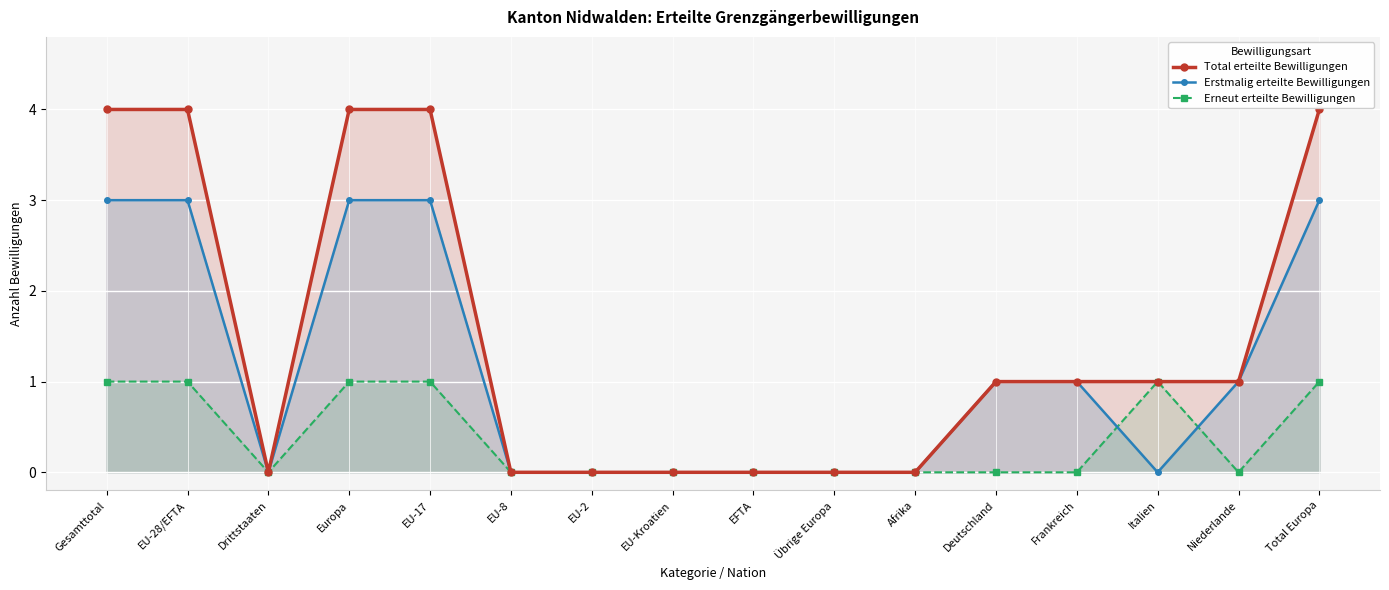

List the labels in order of Total erteilte Bewilligungen value, largest first.

Gesamttotal, EU-28/EFTA, Europa, EU-17, Total Europa, Deutschland, Frankreich, Italien, Niederlande, Drittstaaten, EU-8, EU-2, EU-Kroatien, EFTA, Übrige Europa, Afrika